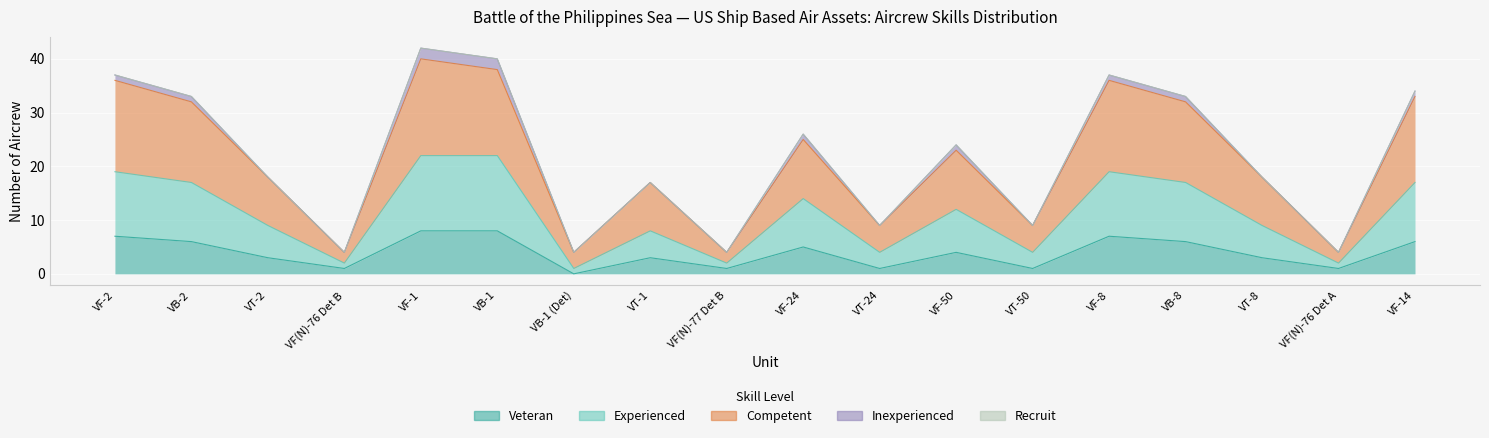

How many categories are shown in the chart?

18